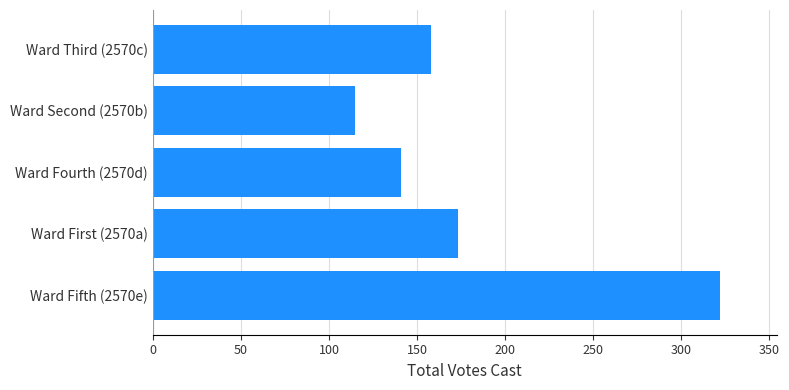

What is the change in value from Ward First (2570a) to Ward Third (2570c)?

-15